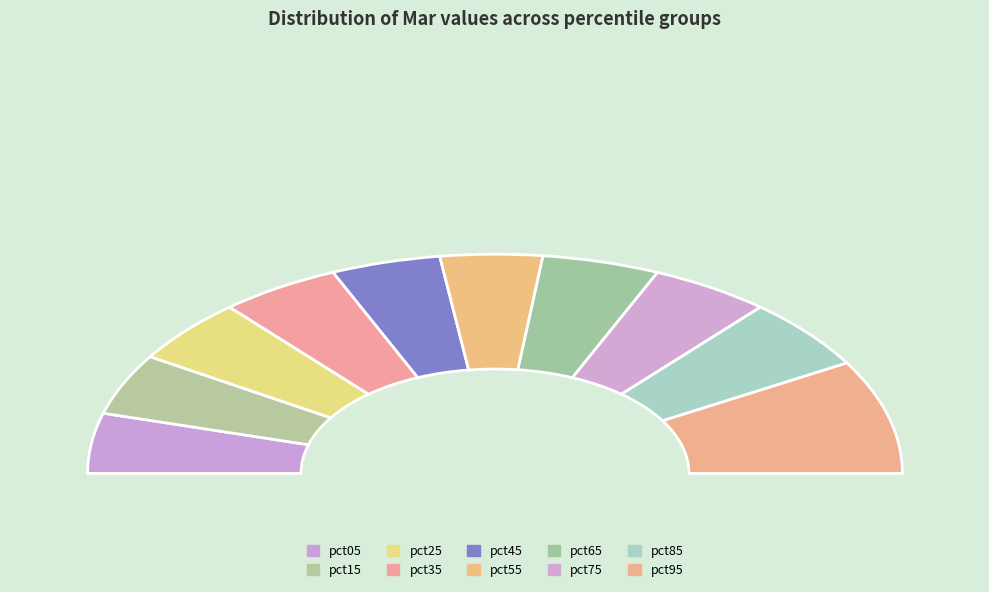

Between pct65 and pct85, which is larger?

pct85